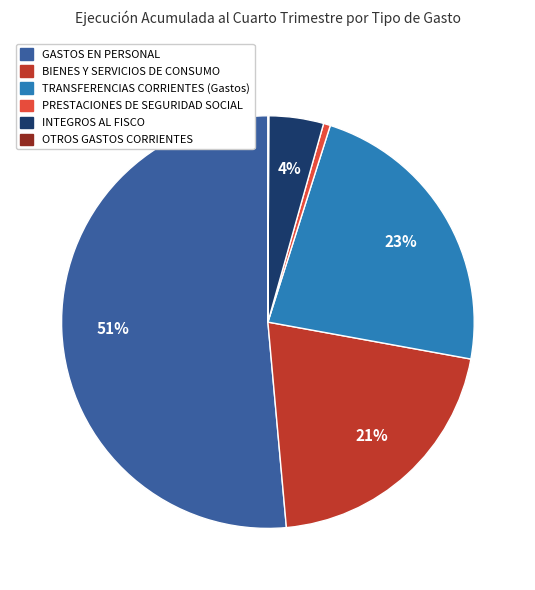

Which category has the biggest portion of the pie?

GASTOS EN PERSONAL